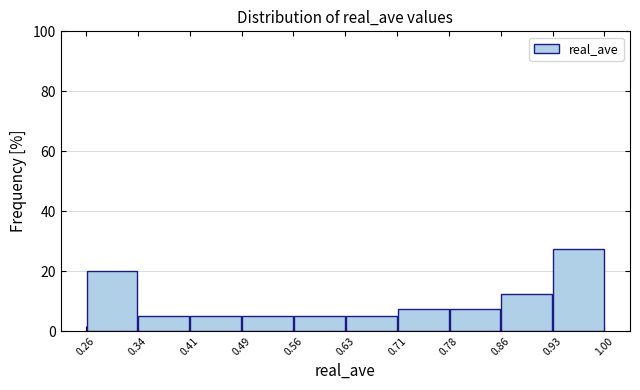

Reading left to right, list every bar in this chart as the range it spans on the x-axis followed by its height. Neither the bar edges nor the heights are printed on the chart, so give them approximately, as read against the axes.

0.26 to 0.34: 20
0.34 to 0.41: 6
0.41 to 0.49: 6
0.49 to 0.56: 6
0.56 to 0.63: 6
0.63 to 0.71: 6
0.71 to 0.78: 8
0.78 to 0.86: 8
0.86 to 0.93: 12
0.93 to 1.00: 28